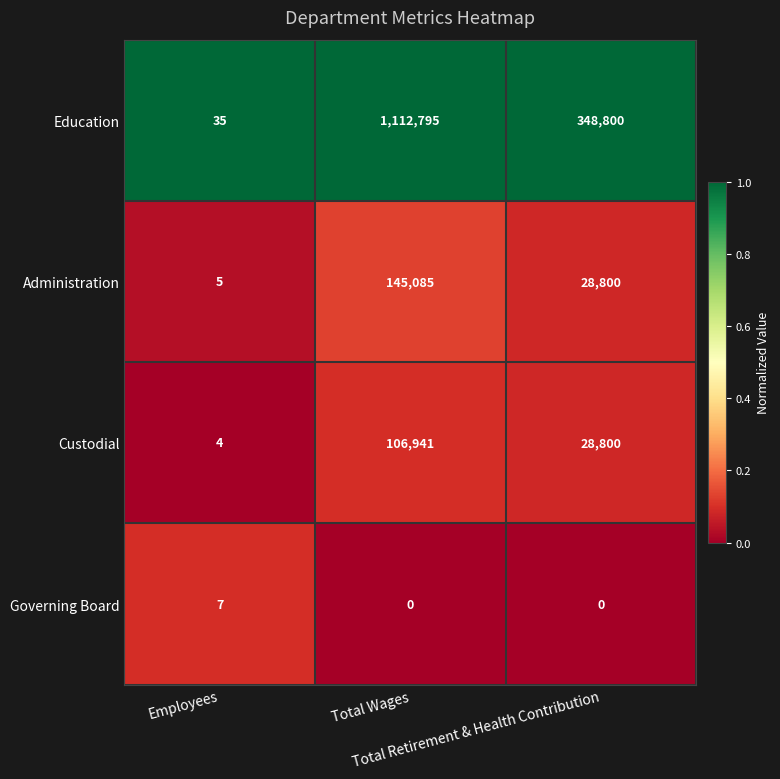

Count the Governing Board values in the range 0 to 7.

3